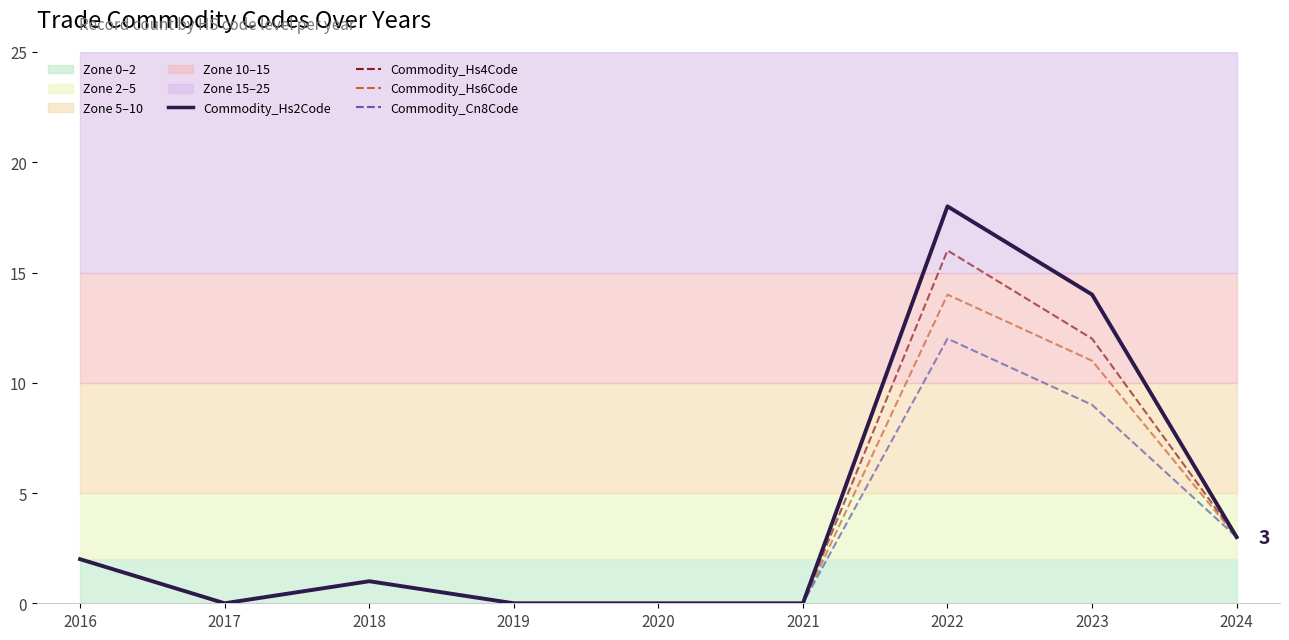

At which category does Commodity_Hs6Code reach its first local peak?

2018